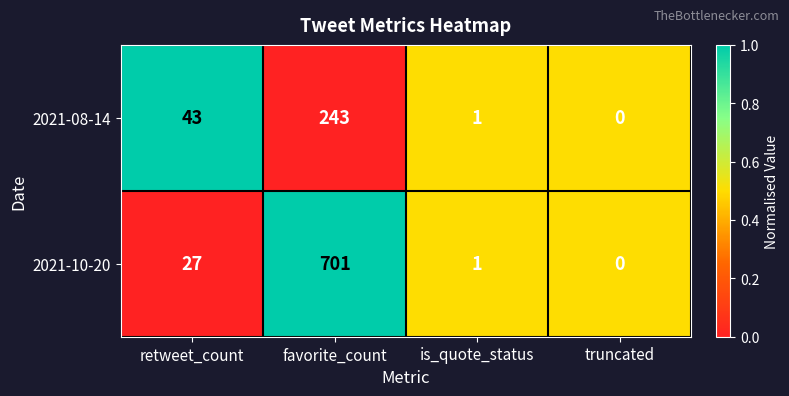

Which series has the largest range (max minus min)?

2021-10-20